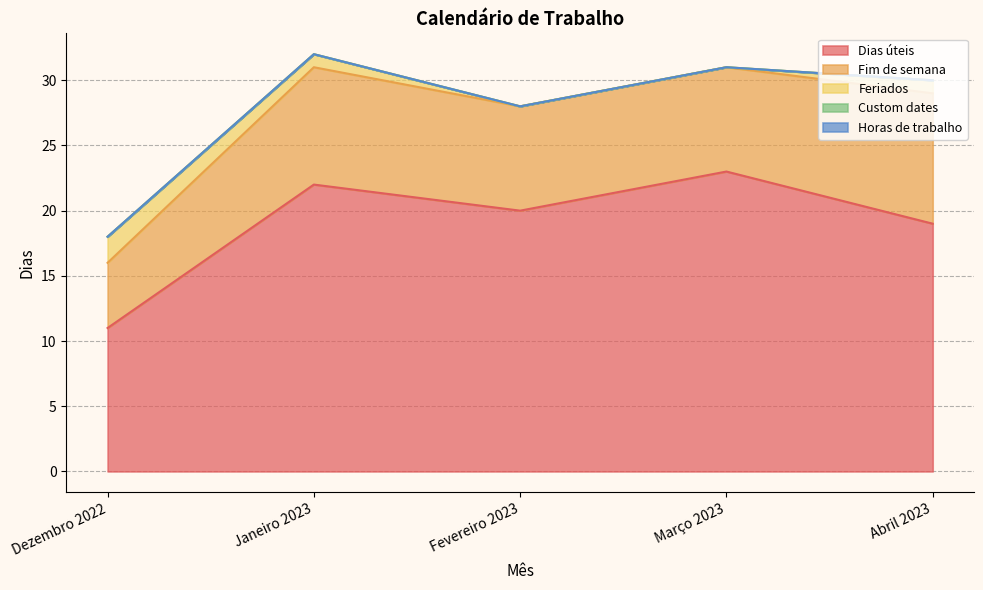

What is the difference between the maximum and minimum values in the Dias úteis series?

12